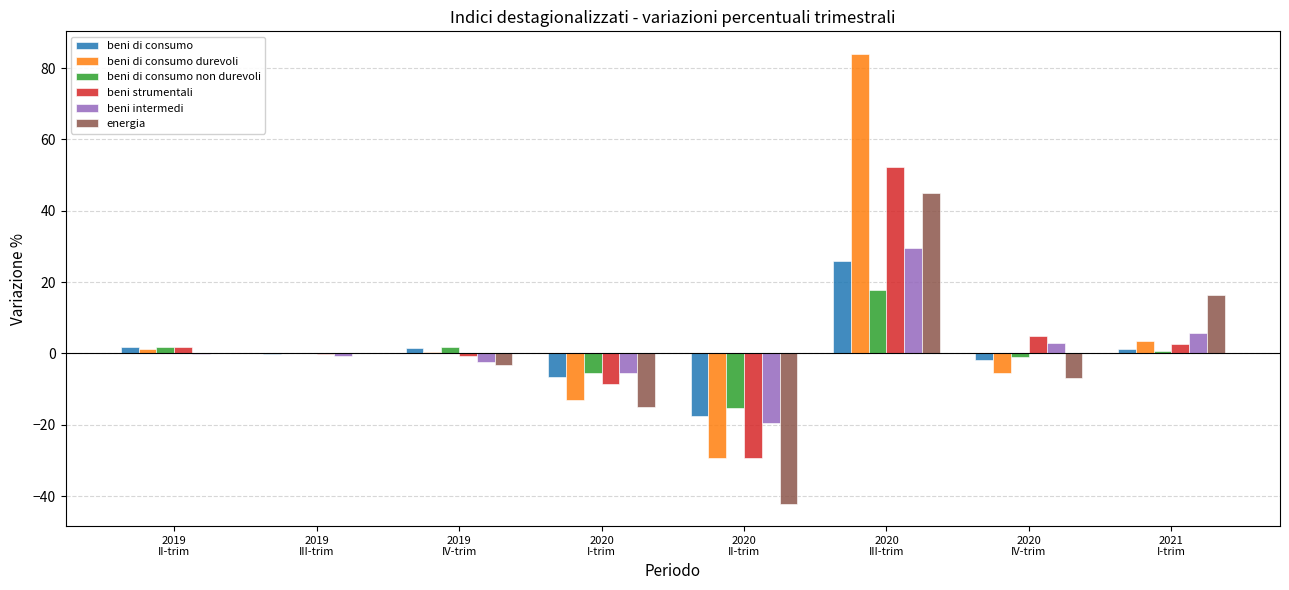

What is the sum of all beni di consumo non durevoli values?

0.5